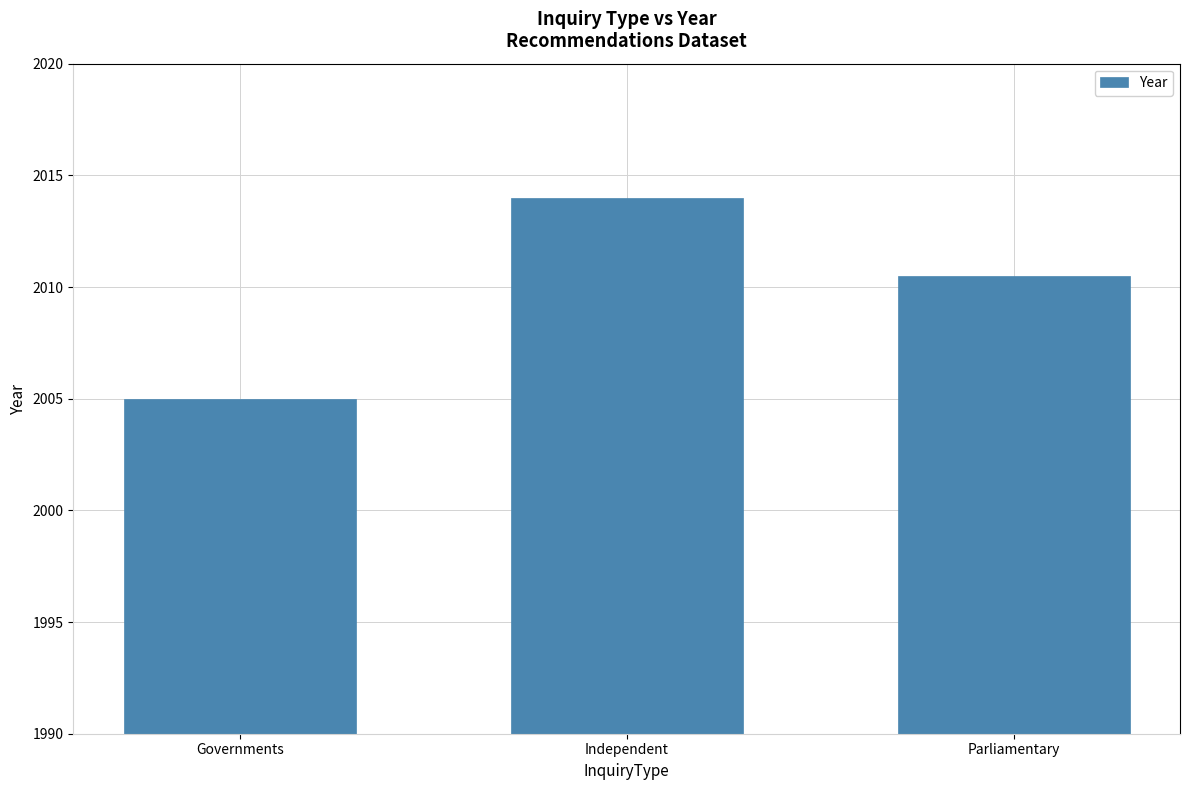

How many values exceed 2010?

2